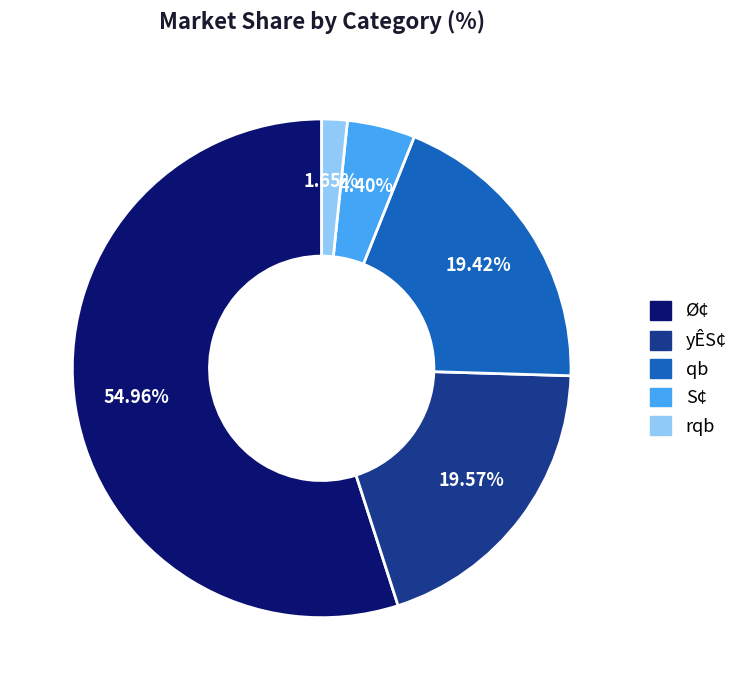

Which has a higher value, rqb or S¢?

S¢